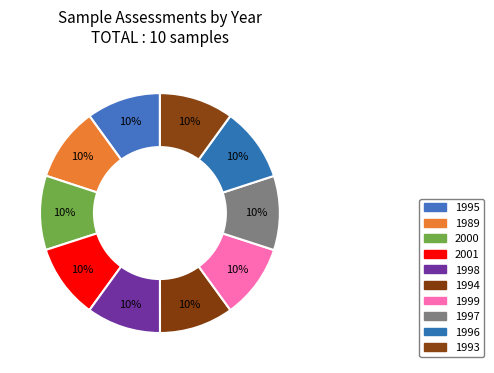

How much of the chart is everything except 1993?

90.0%